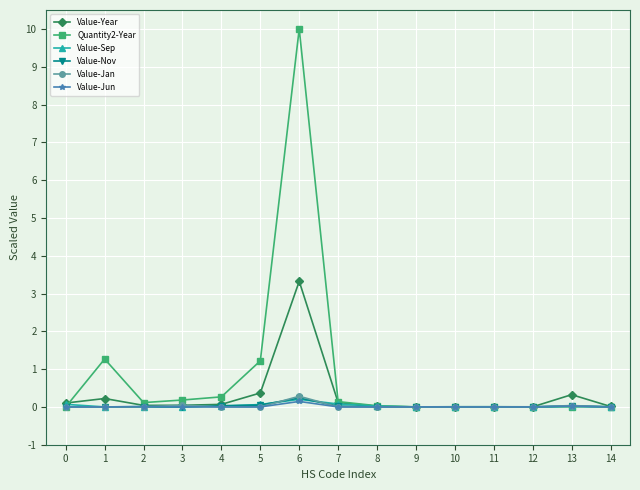

True or false: Value-Jun has more than 1 interior local peaks.

True